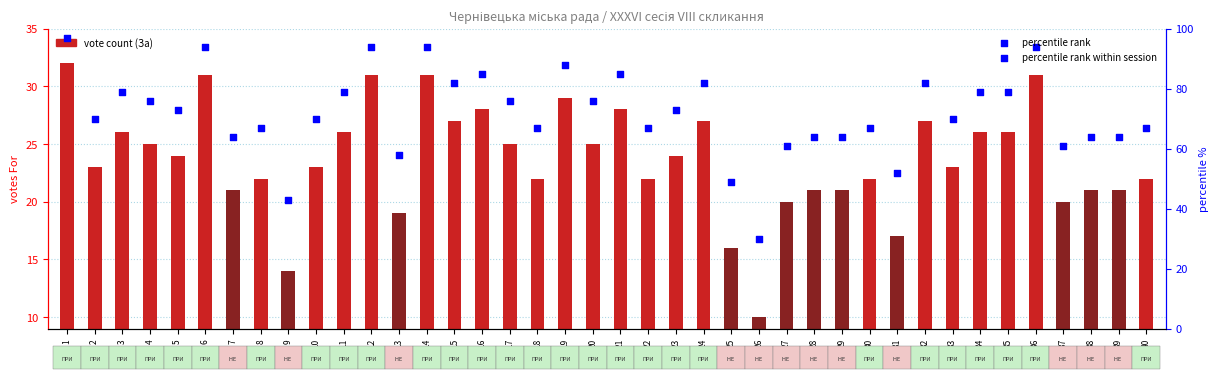

What are all the series names shown in the legend?

vote count (За), percentile rank